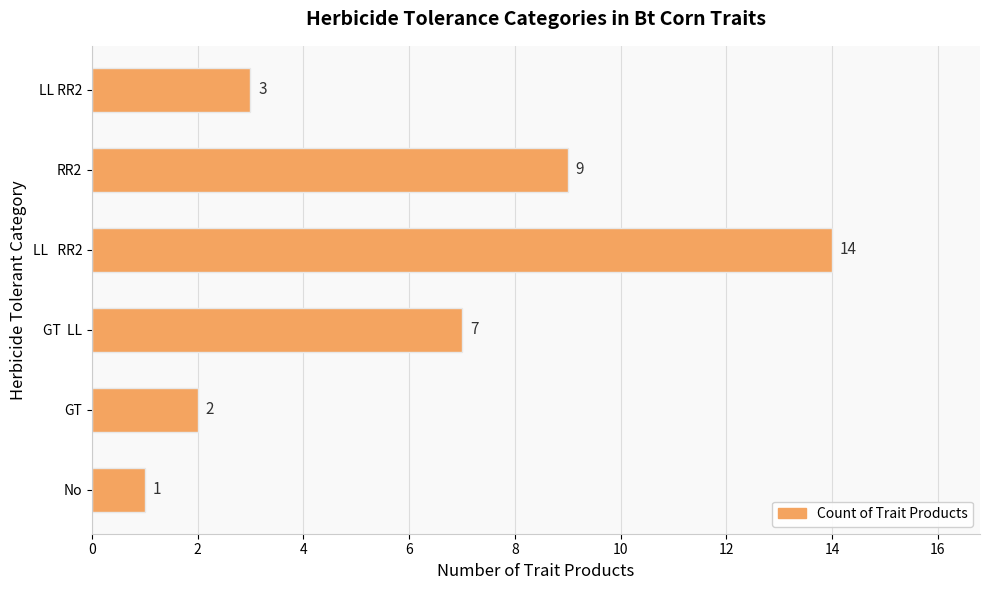

Rank the categories by value from highest to lowest.

LL   RR2, RR2, GT  LL, LL RR2, GT, No